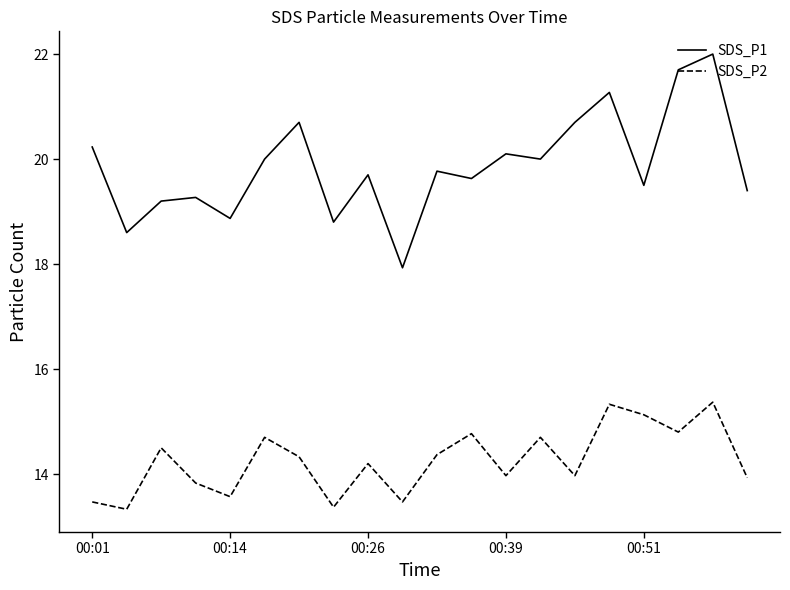

How many interior local peaks does the SDS_P2 series have?

7